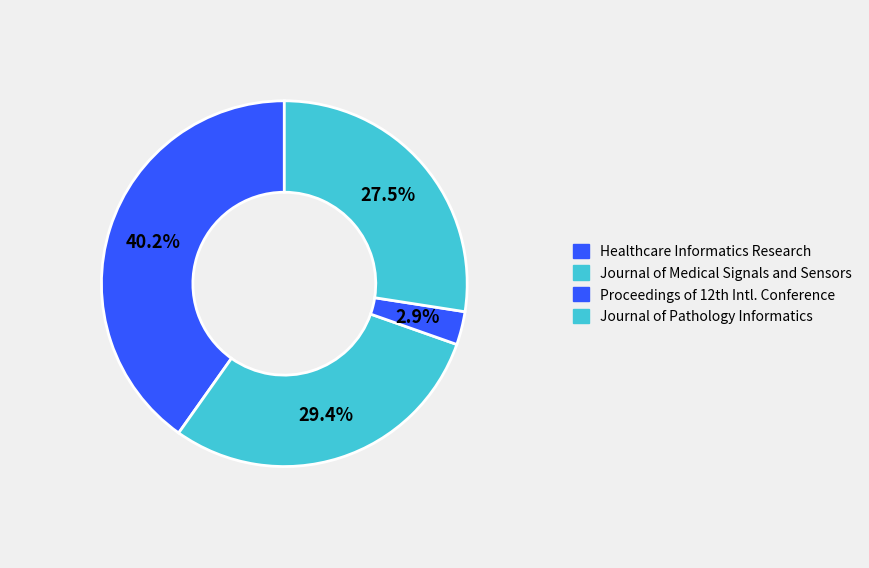

Count the number of slices in the pie.

4